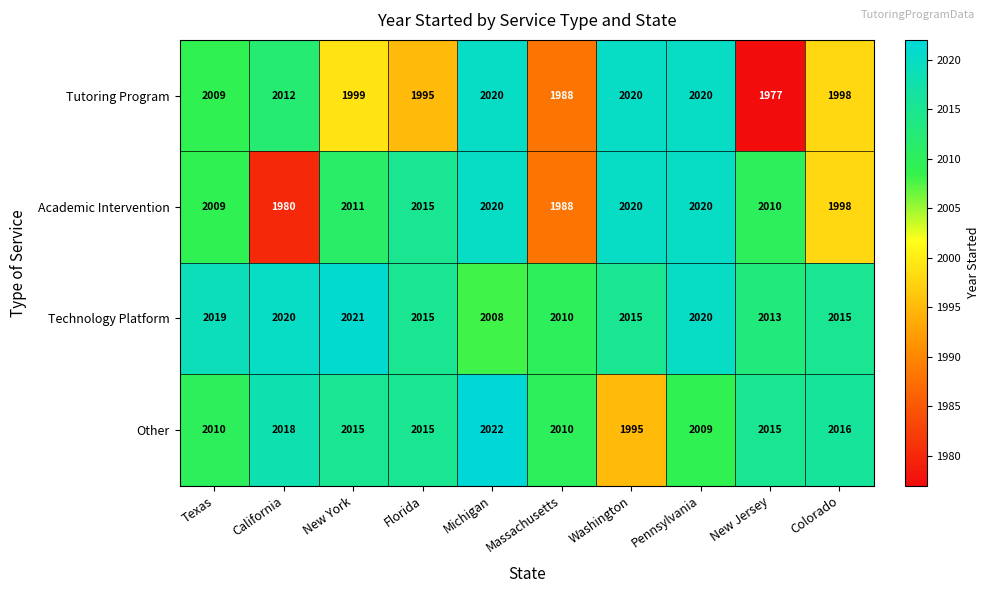

List the series in order of their overall mean, highest first.

Technology Platform, Other, Academic Intervention, Tutoring Program